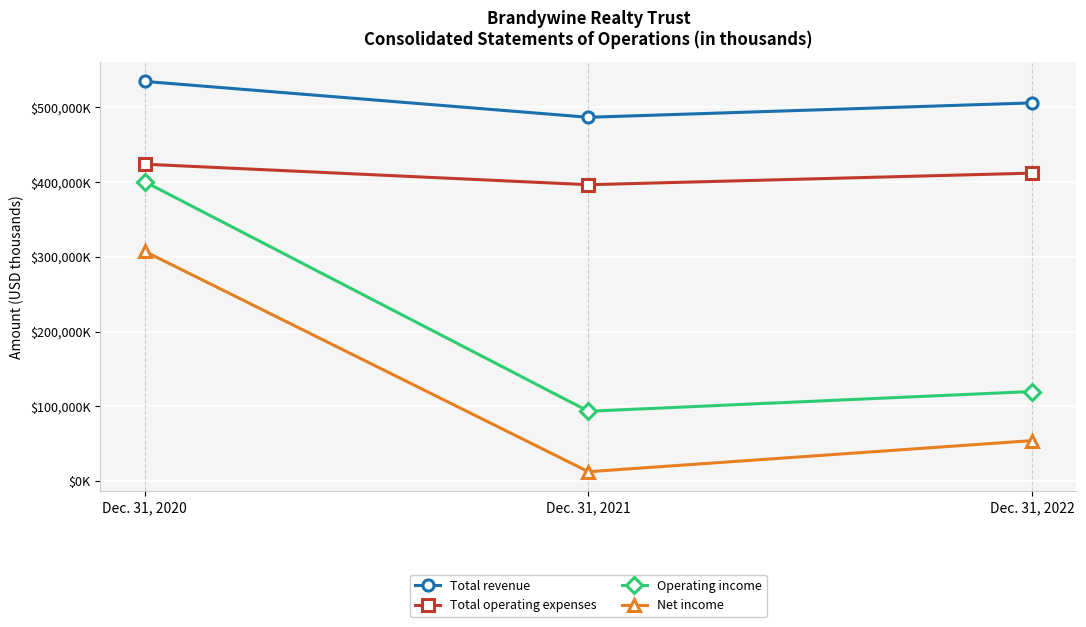

Does the chart have visible grid lines?

Yes